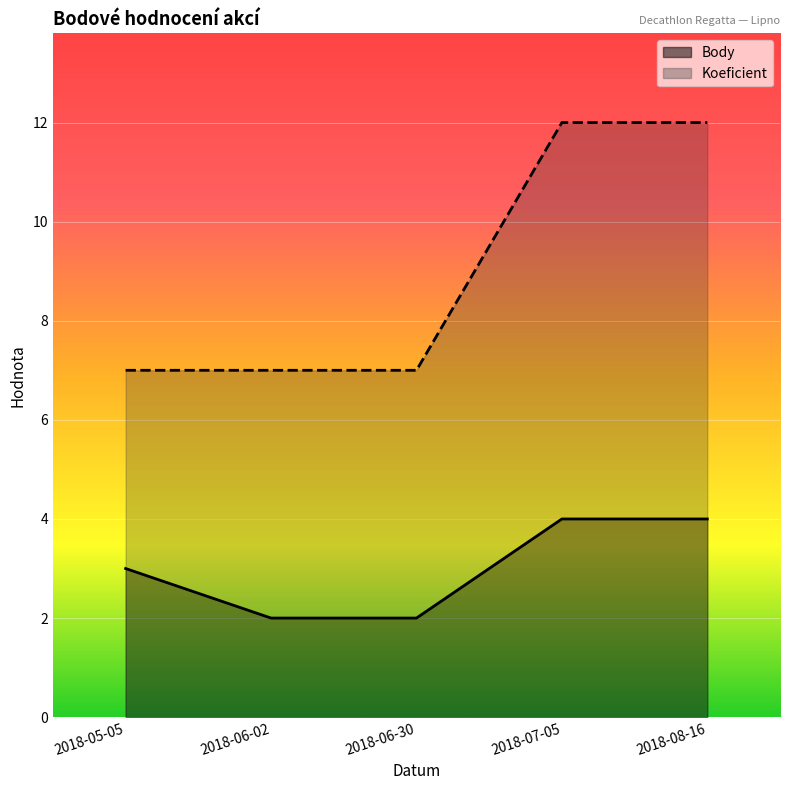

Reading left to right, what are all the values shown in this chart?

Body: 3	2	2	4	4
Koeficient: 7	7	7	12	12